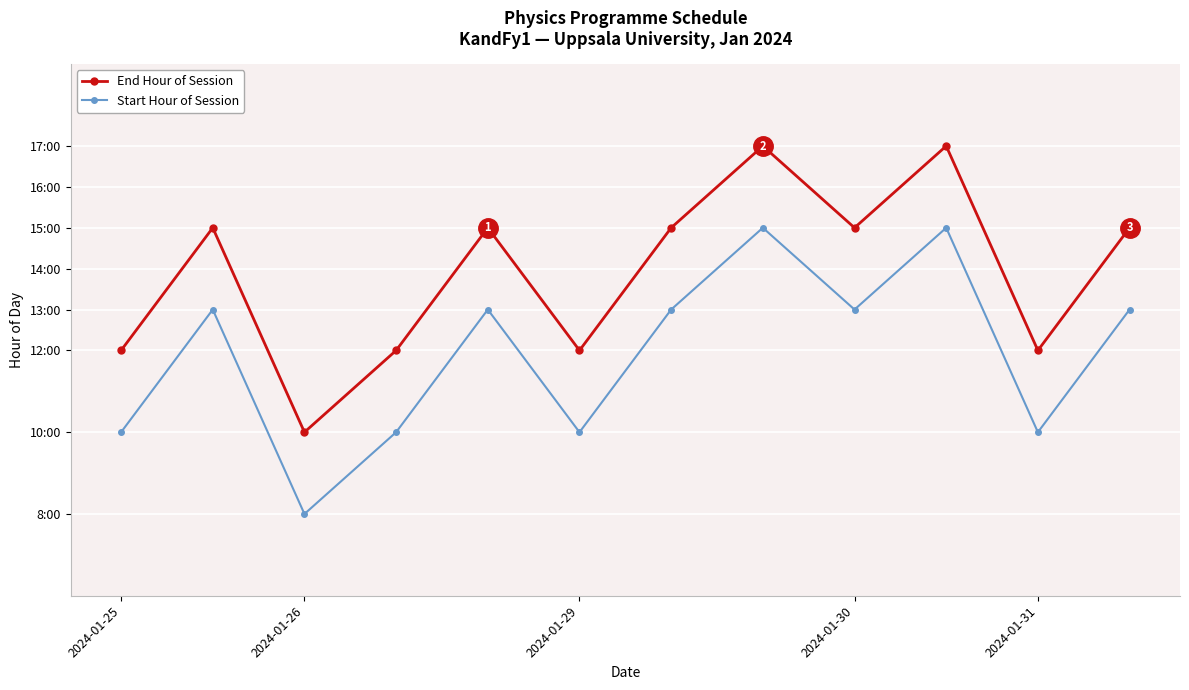

Does the chart have visible grid lines?

Yes